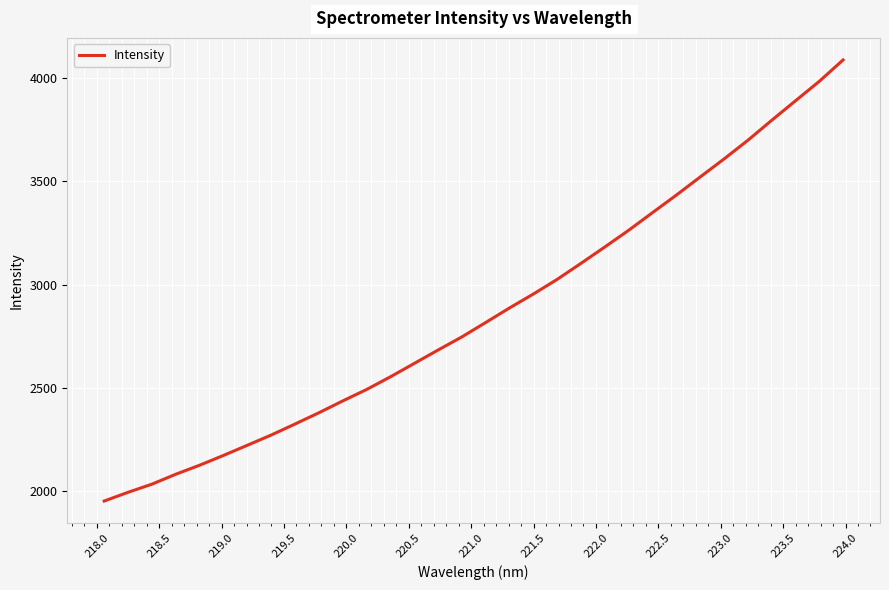

What is the difference between the maximum and minimum values?

2134.9